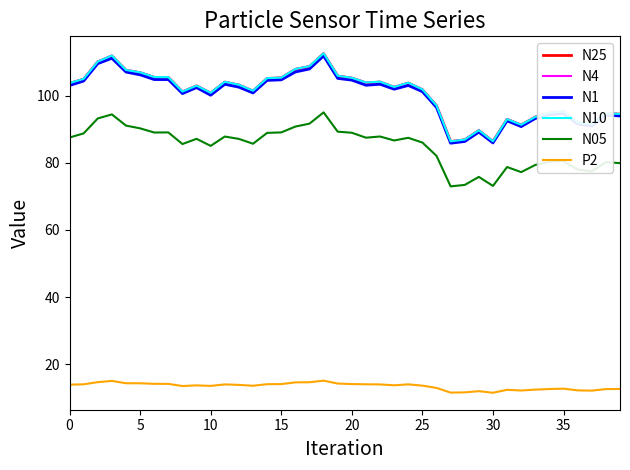

What is the minimum value shown in the chart?

11.6